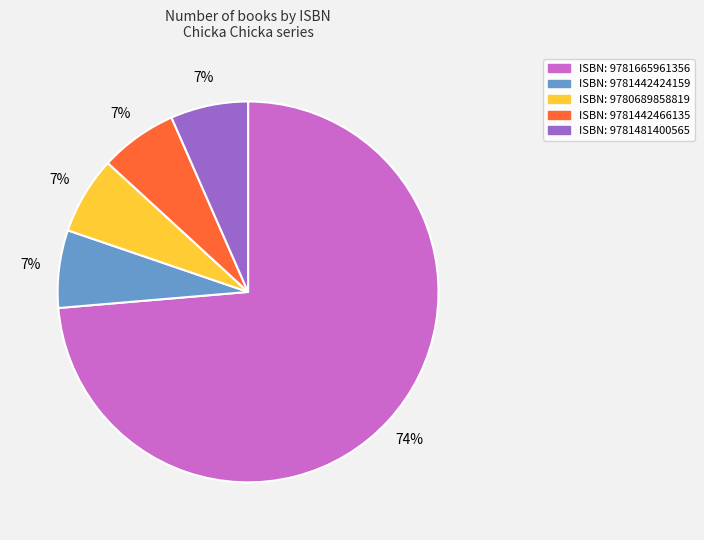

Is there any slice that represents more than half of the pie?

Yes